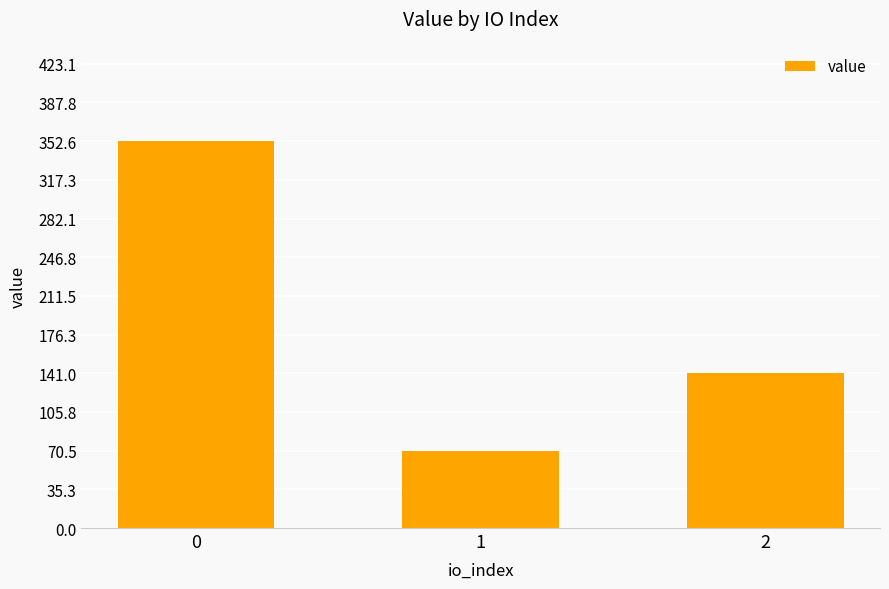

True or false: the data shows 70.4 at 1.

True